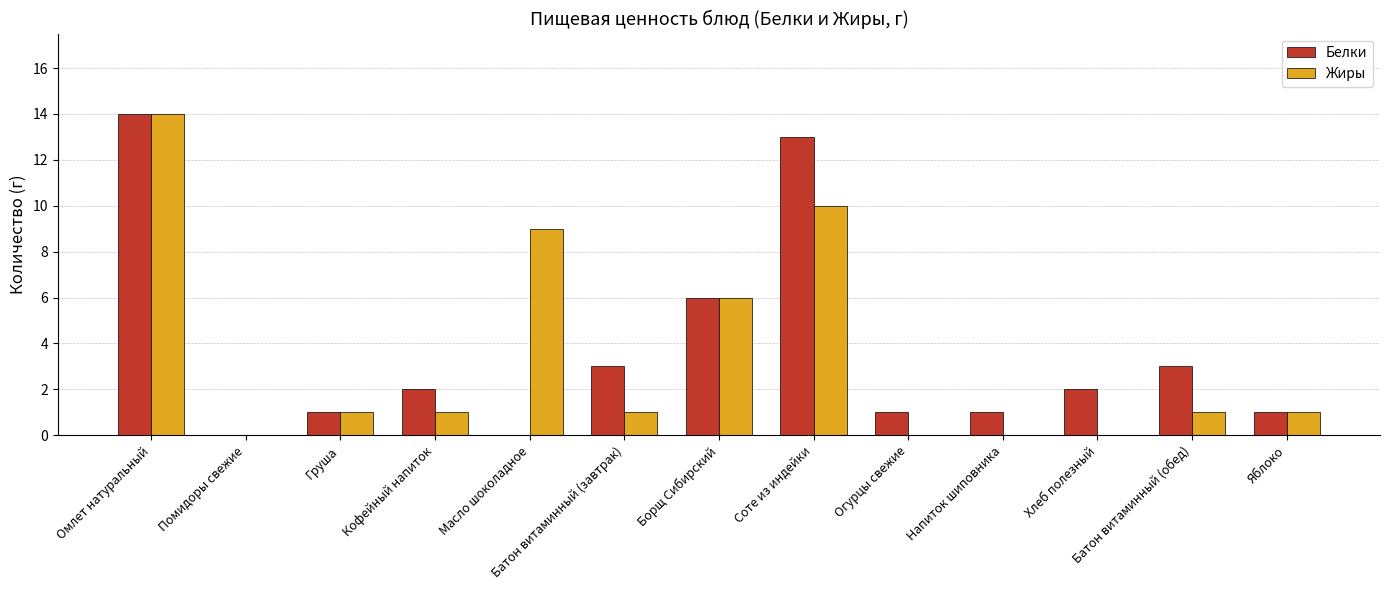

At which category is the sum across all series the highest?

Омлет натуральный